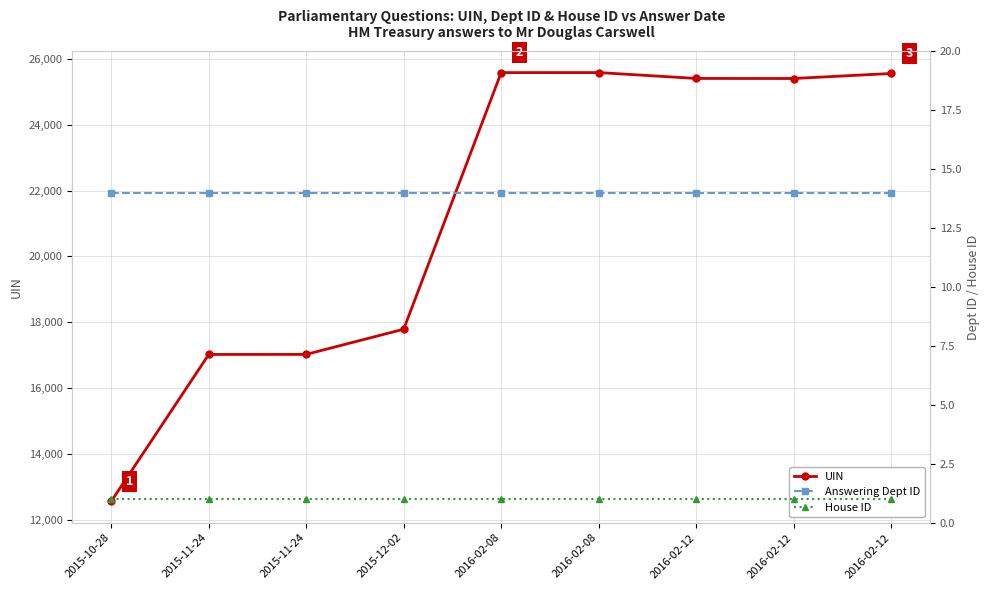

Which category has the lowest value in the House ID series?

2015-10-28